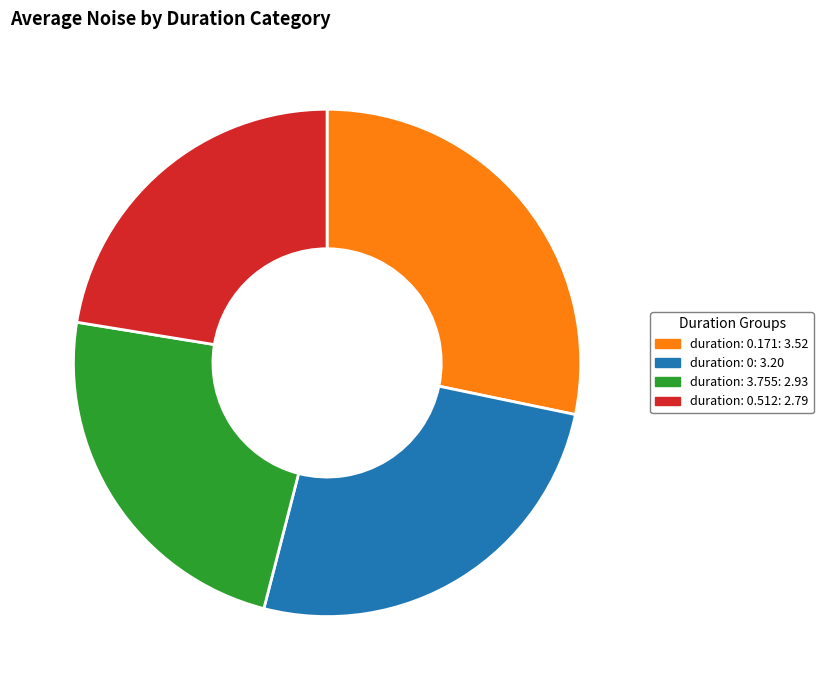

Is it true that duration: 0.171: 3.52 is 28% of the pie?

True